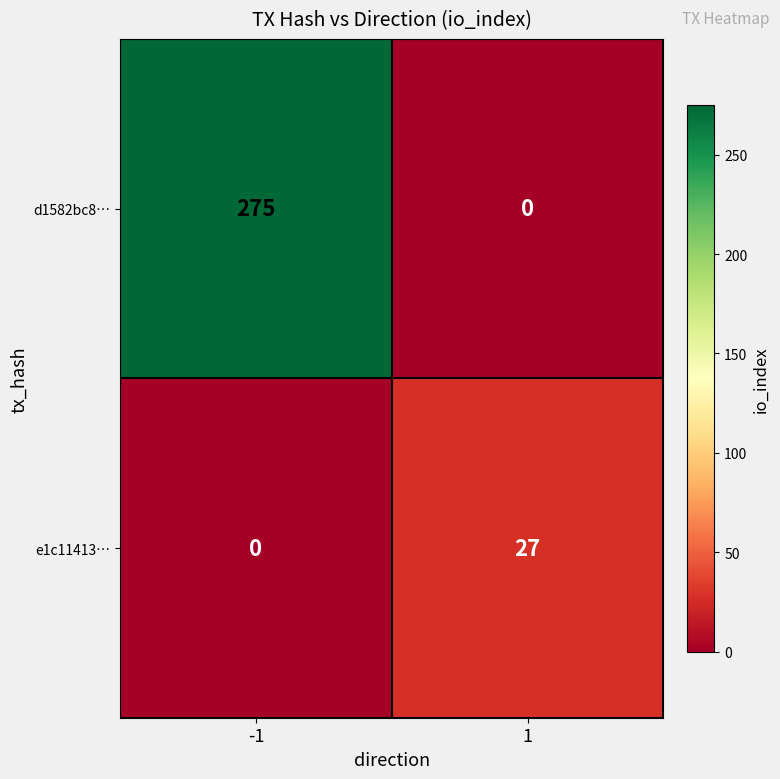

Which series has the largest total across all categories?

d1582bc8…